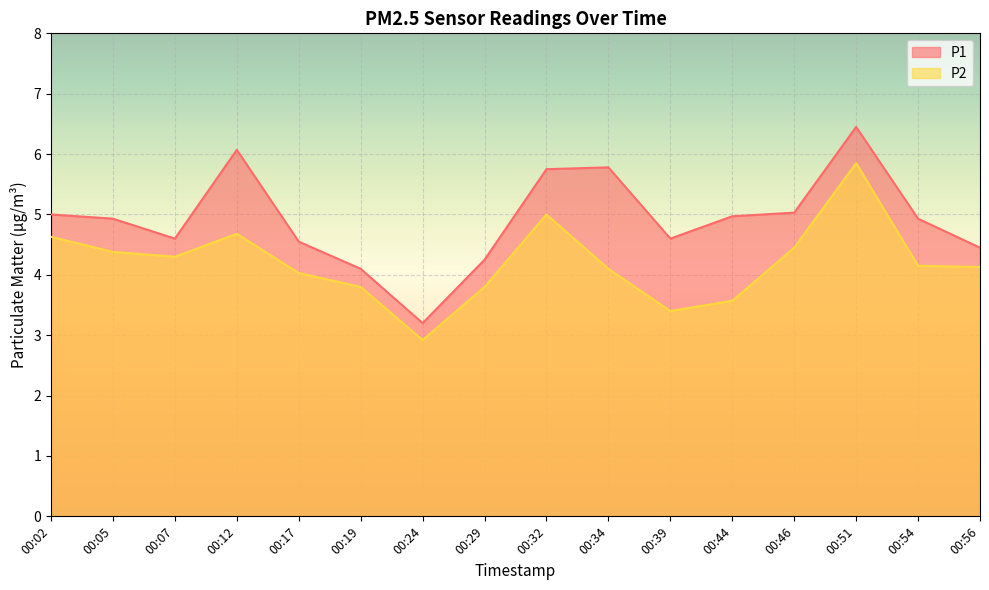

Rank the series by their maximum value, from lowest to highest.

P2, P1